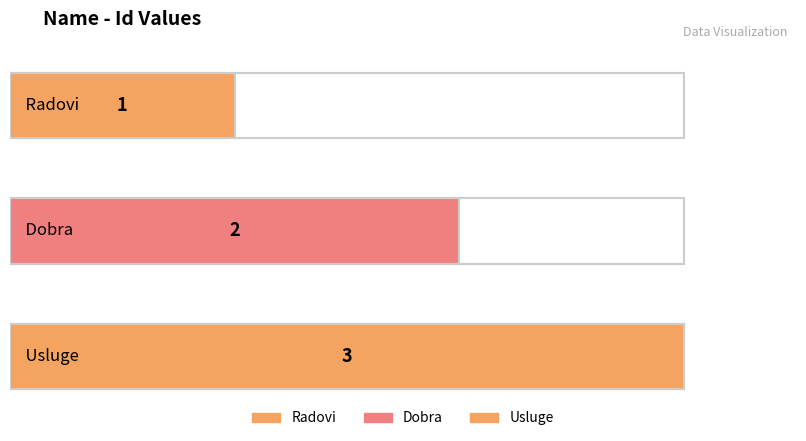

Does the chart contain stacked bars?

No